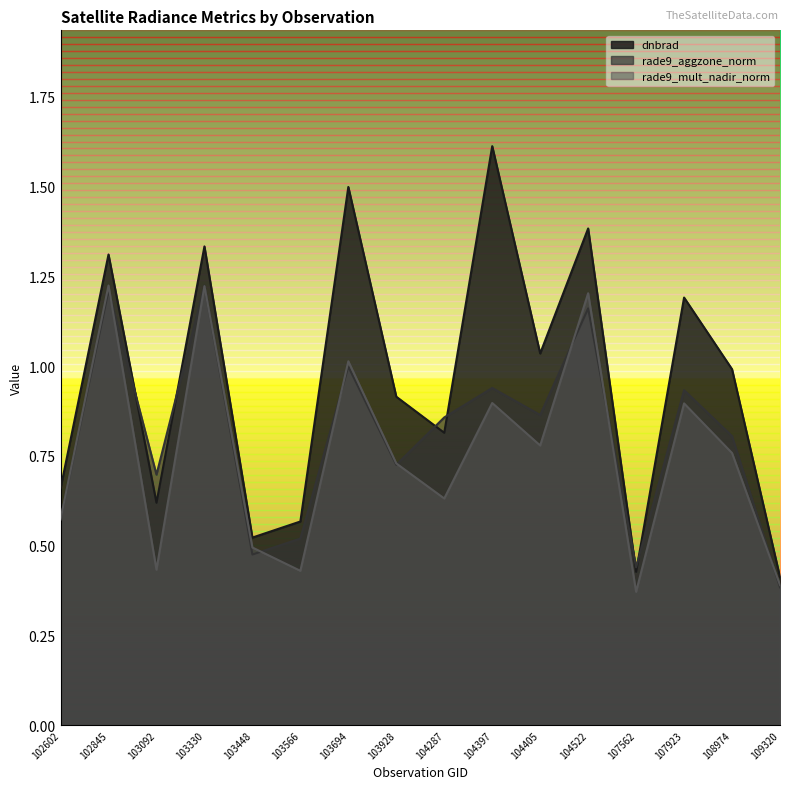

What is the difference between the highest and lowest values at 104522?

0.2